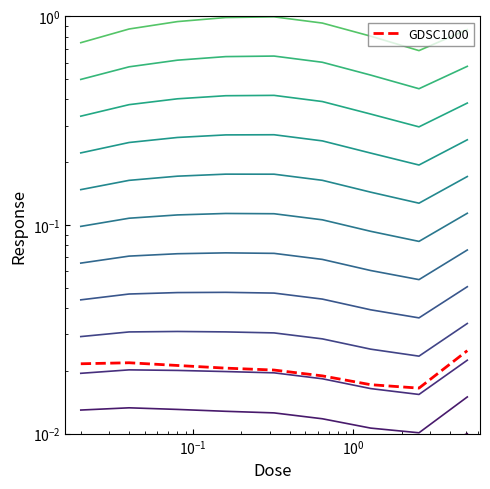

The chart shows a value of 0.0 at 0.08. True or false?

False